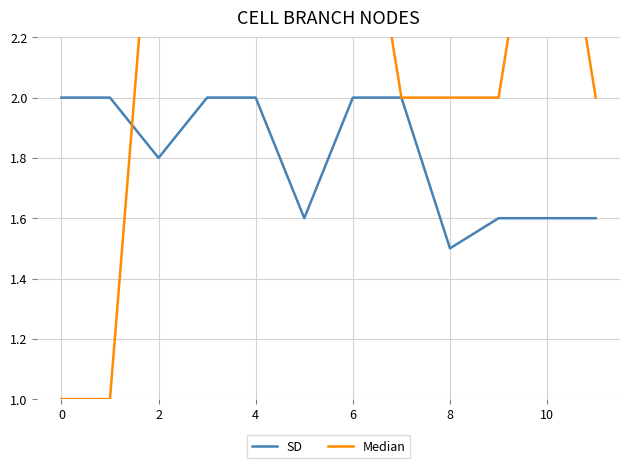

What is the difference between the second highest and minimum values in the SD series?

0.5